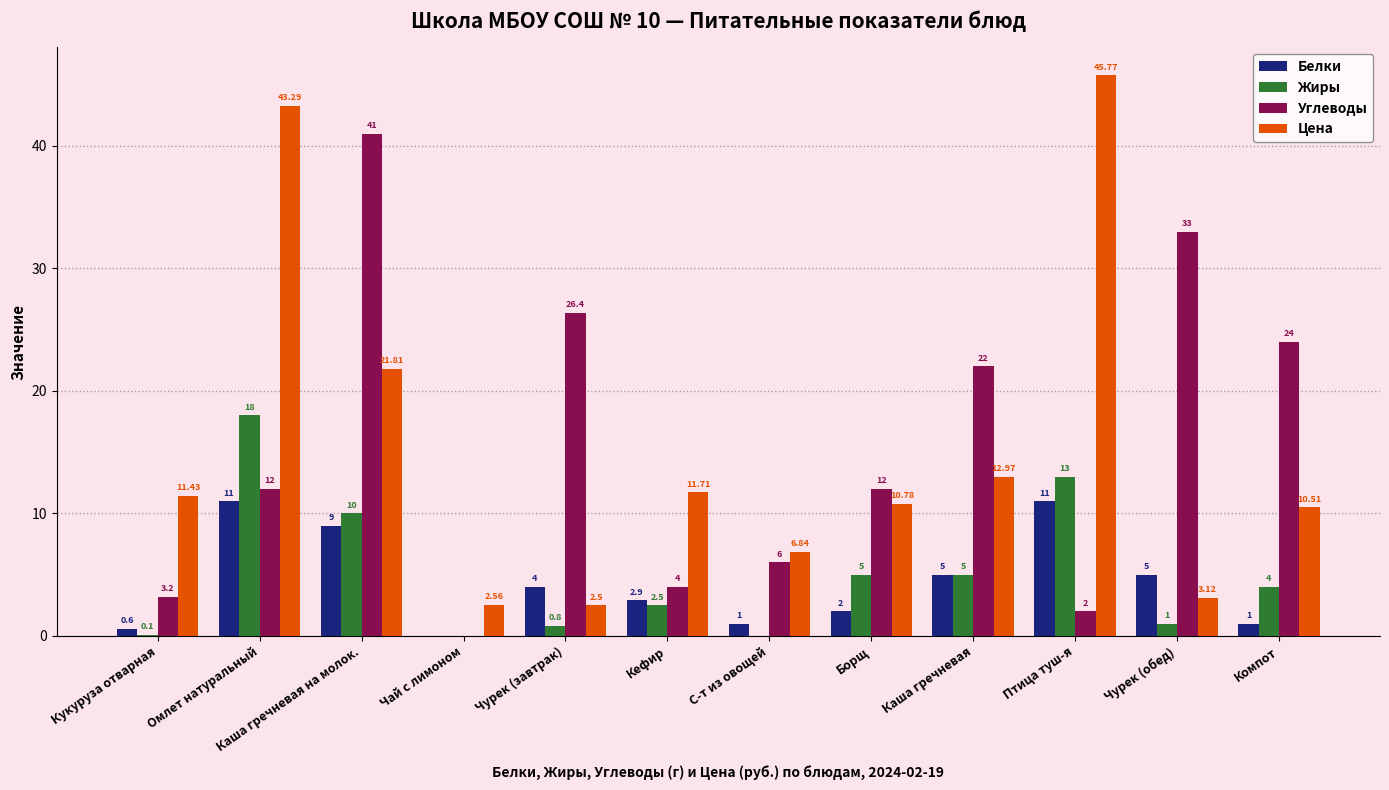

At which label does Белки first exceed 4?

Омлет натуральный